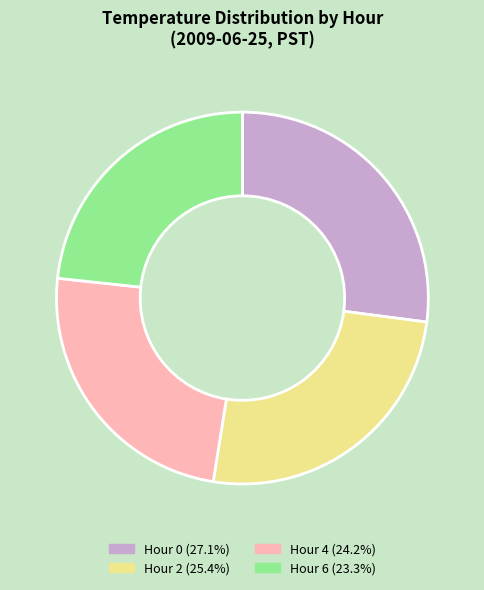

Does any single category account for the majority?

No